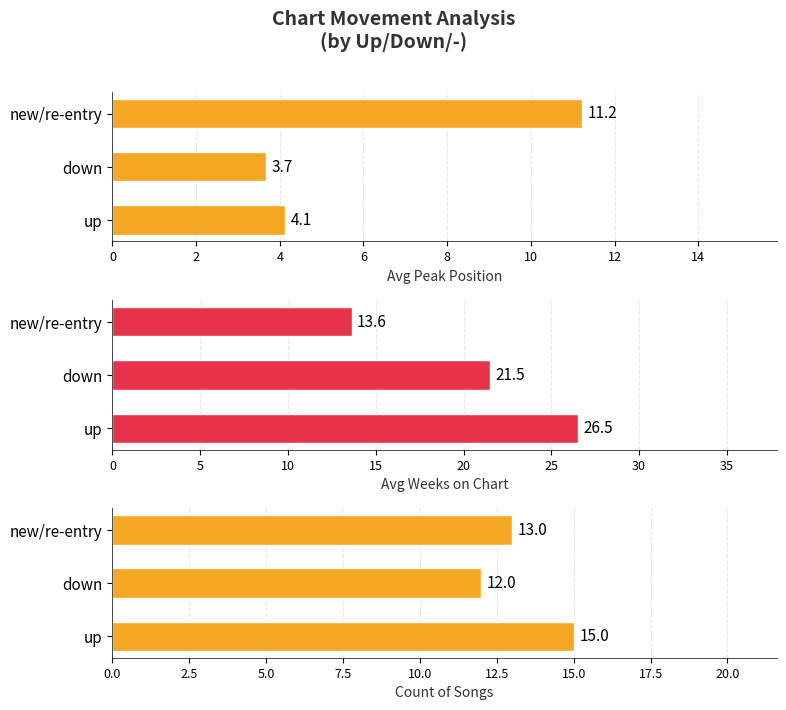

The Average Peak Position series shows 4.1 at up. True or false?

True